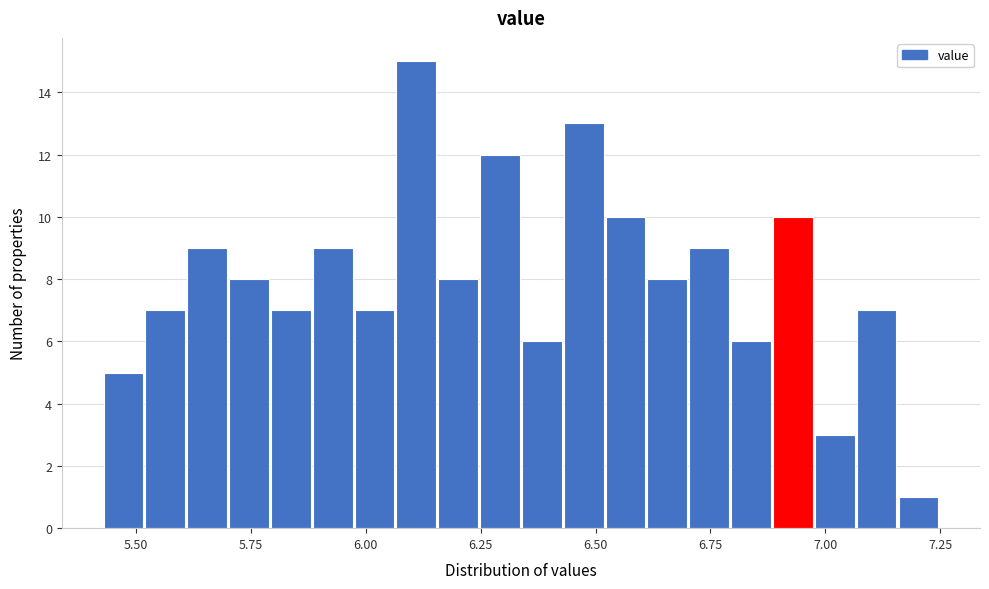

Around what value on the x-axis is the tallest bar? Give the approximate position of its centre, as read against the axis.

6.10